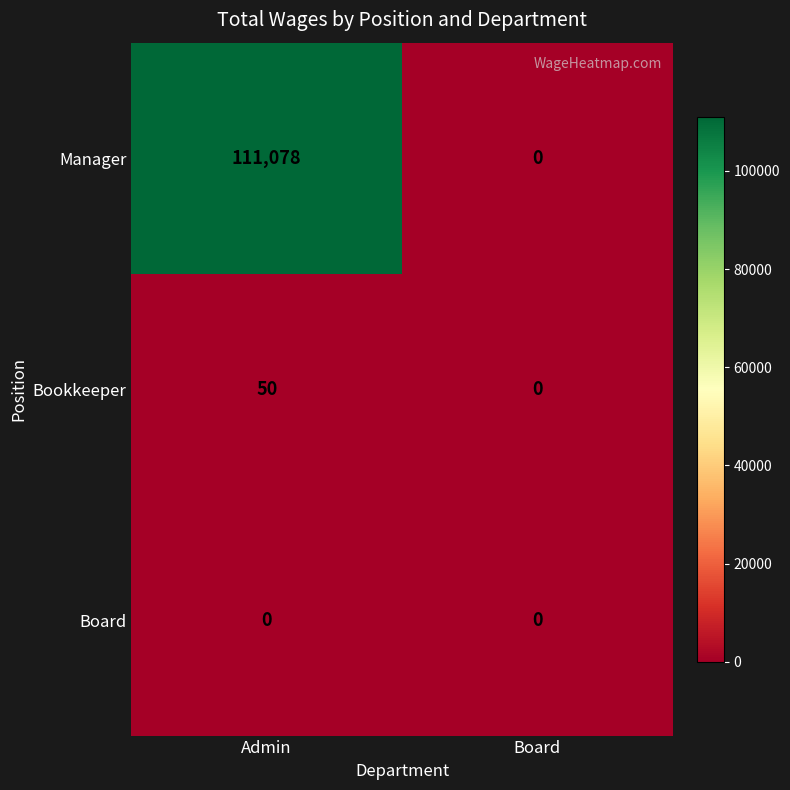

The value of Bookkeeper at Board is 0. True or false?

True